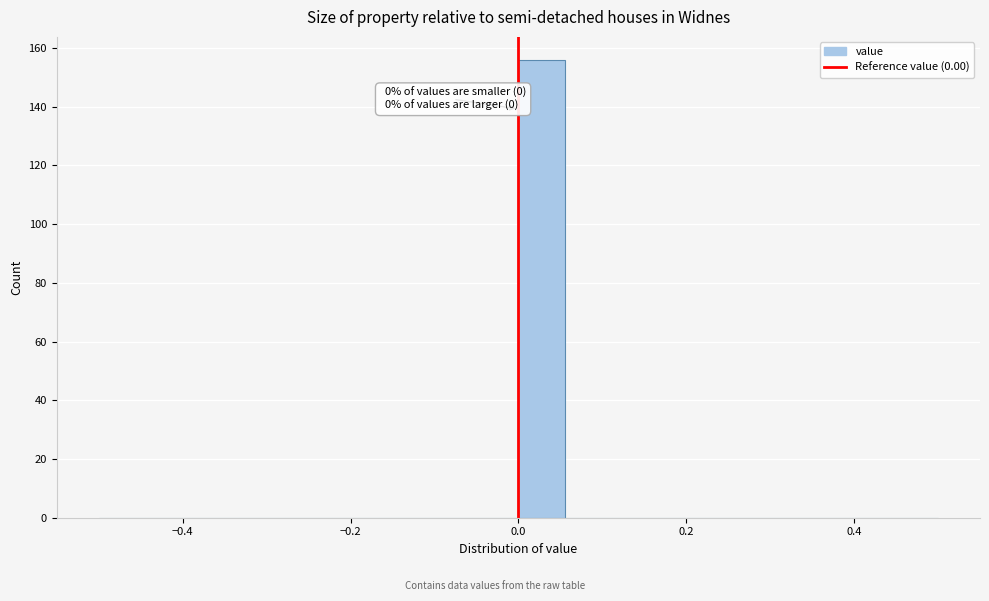

Read against the x-axis, roughly where is the centre of the tallest bar?

0.02